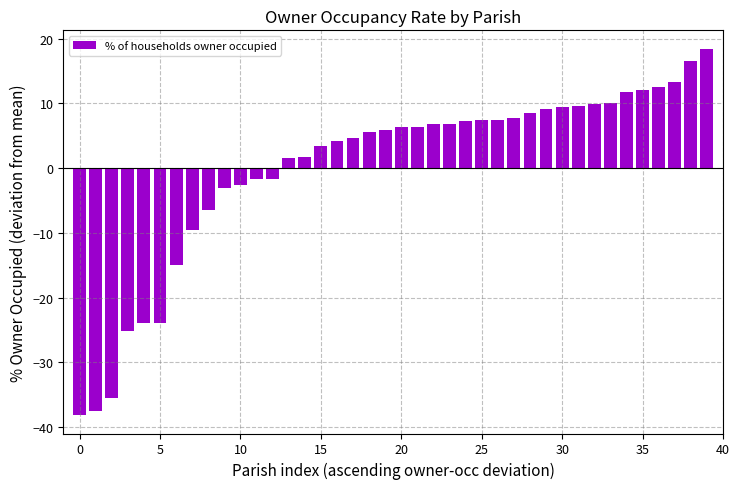

What is the value of the 30th bar from the left?

9.1